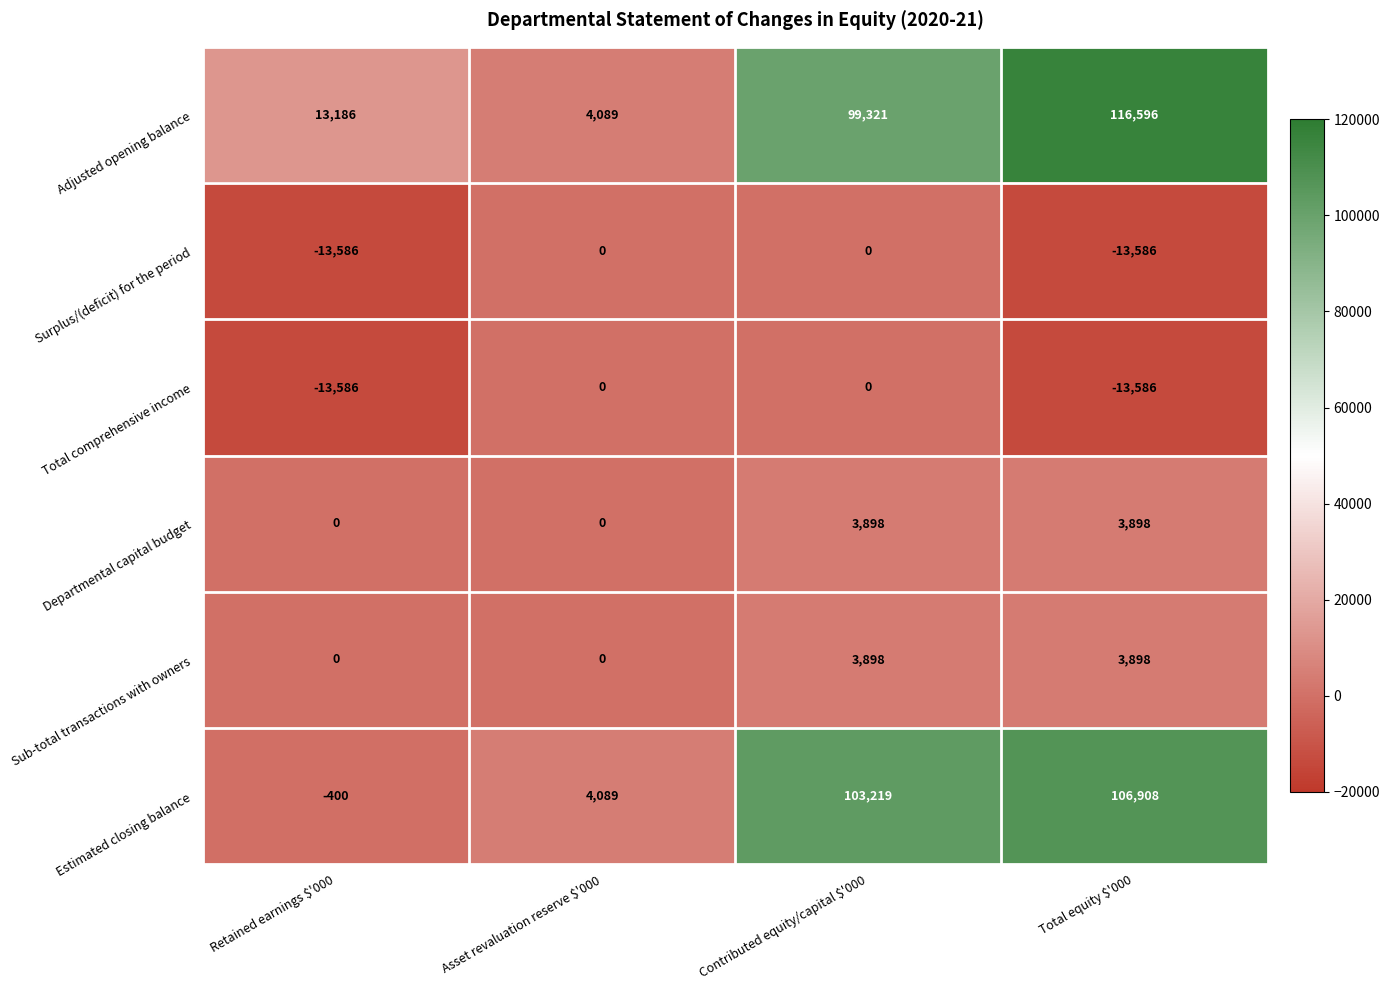

What is the spread (max minus min) of values at Asset revaluation reserve $'000?

4089